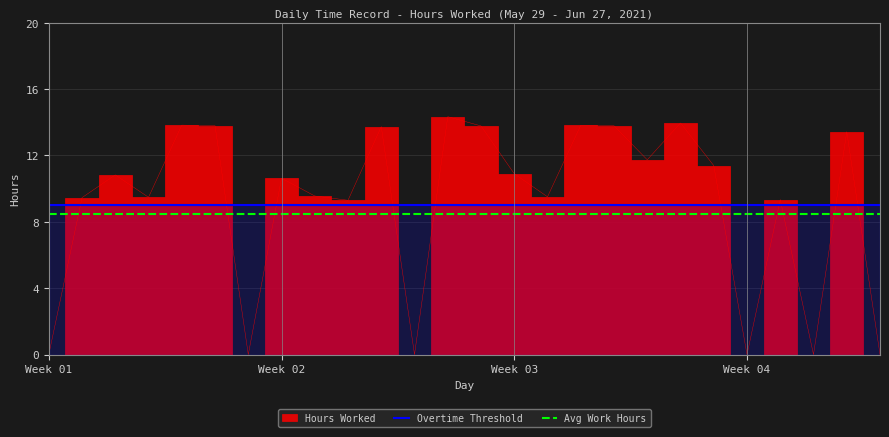

True or false: Overtime Threshold and Avg Work Hours cross at least once.

False